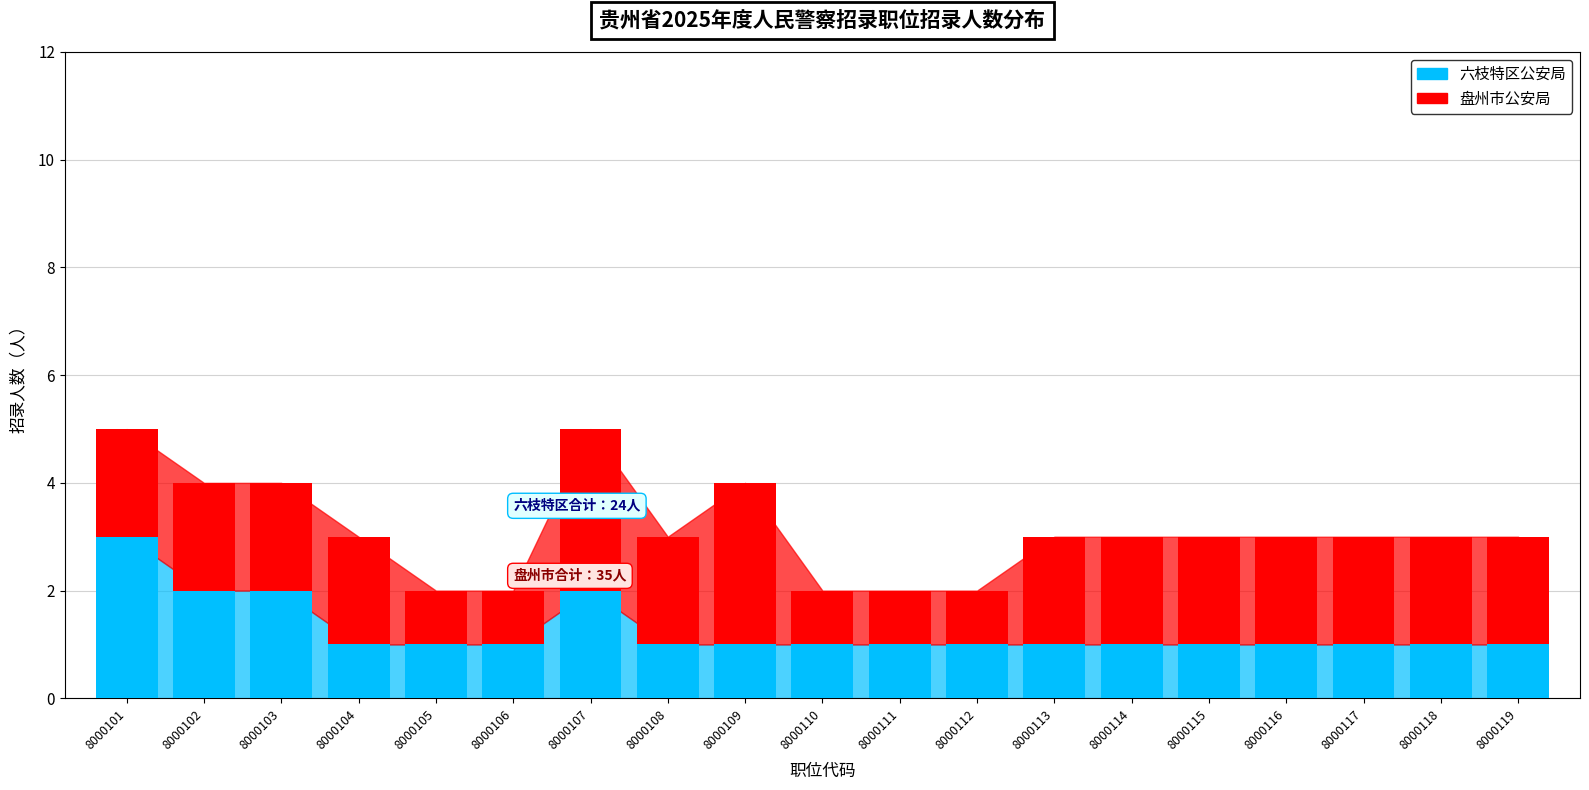

What are all the series names shown in the legend?

六枝特区公安局, 盘州市公安局